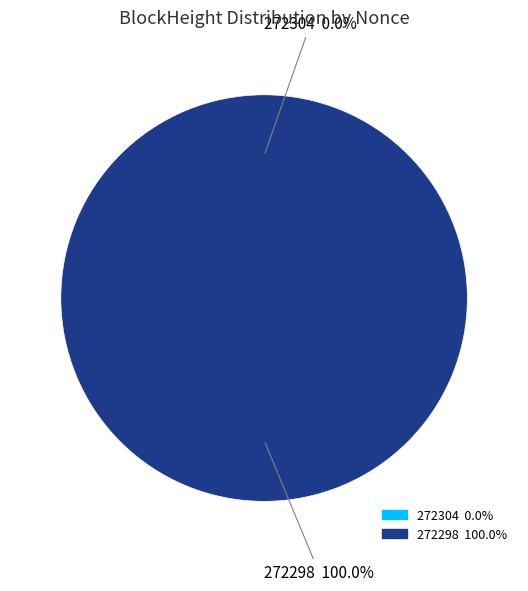

What percentage is the 272298 slice, to the nearest percent?

100%